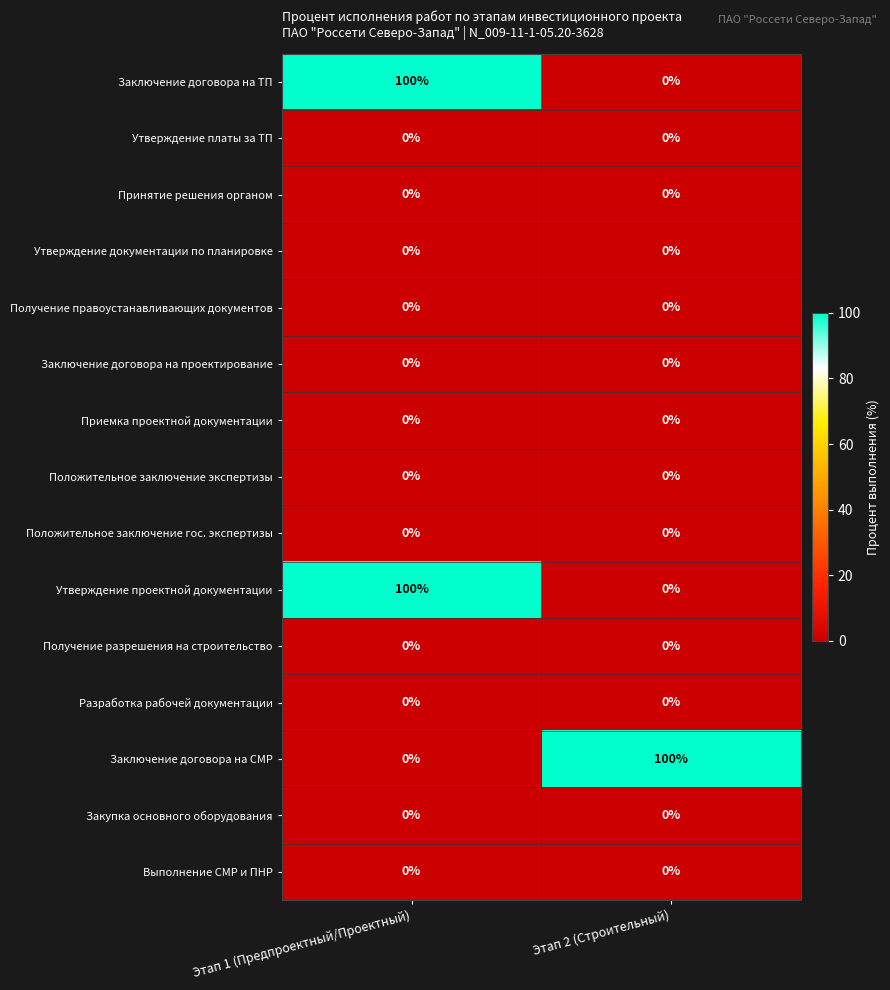

True or false: Заключение договора на ТП has a value of 0 at Этап 2 (Строительный).

True